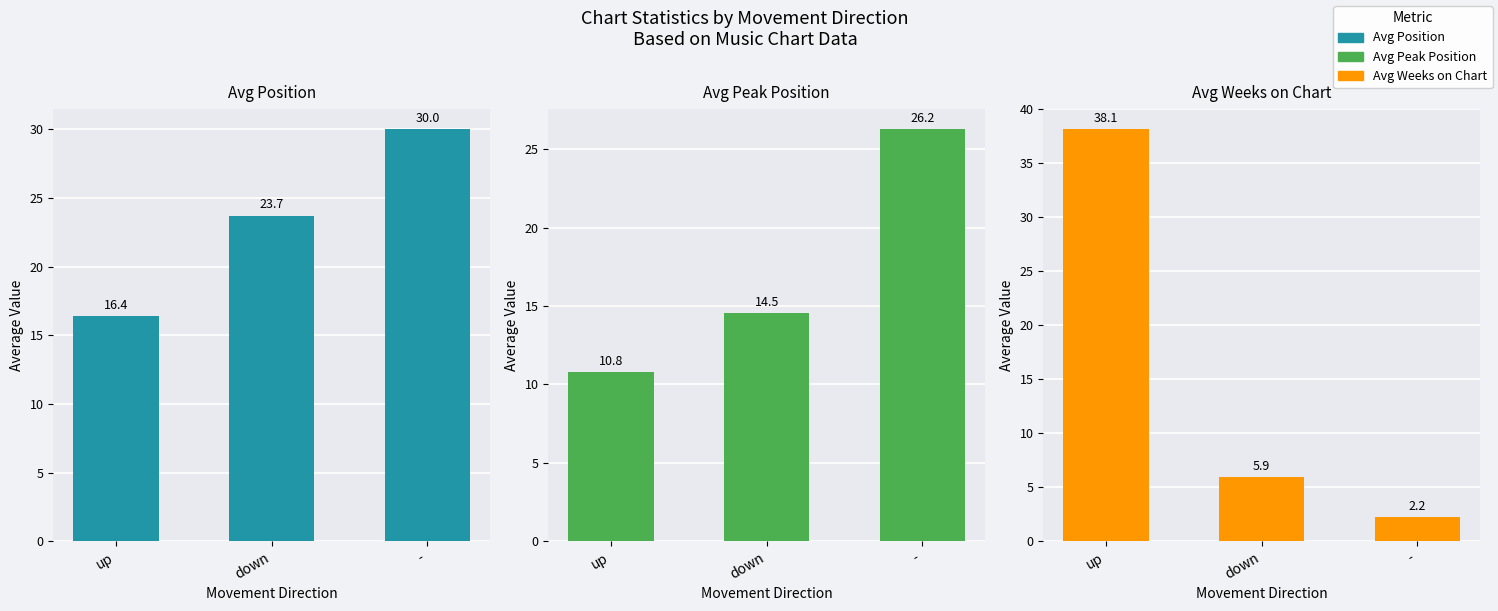

Is the value of Avg Position at - greater than the value of Avg Peak Position at up?

Yes